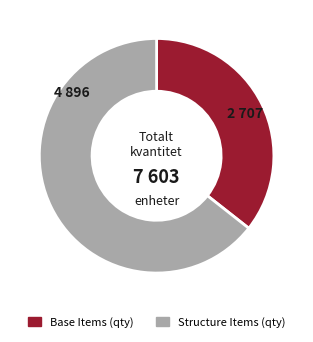

Rank the categories by value from highest to lowest.

Structure Items (qty), Base Items (qty)